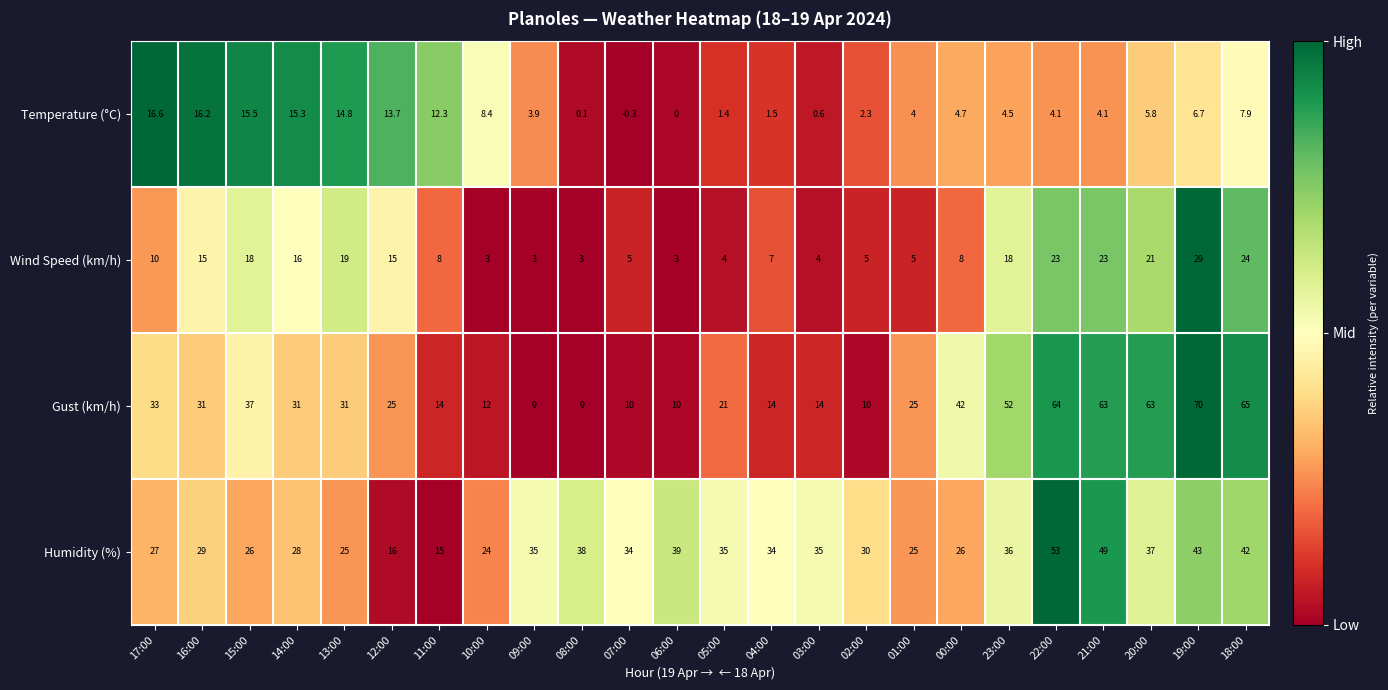

At how many categories does at least one series exceed 0?

24